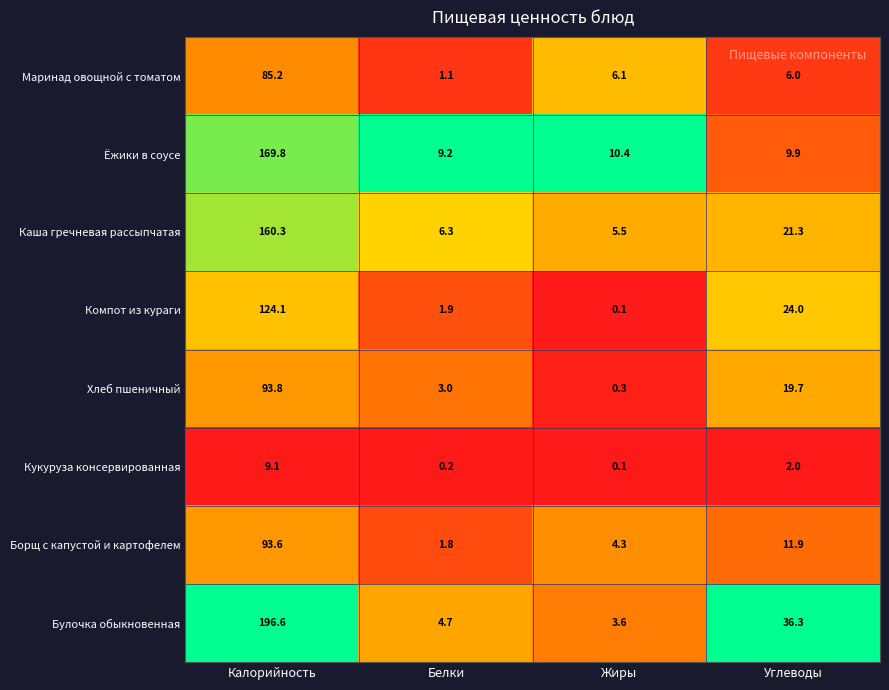

Rank the series by their maximum value, from highest to lowest.

Булочка обыкновенная, Ёжики в соусе, Каша гречневая рассыпчатая, Компот из кураги, Хлеб пшеничный, Борщ с капустой и картофелем, Маринад овощной с томатом, Кукуруза консервированная